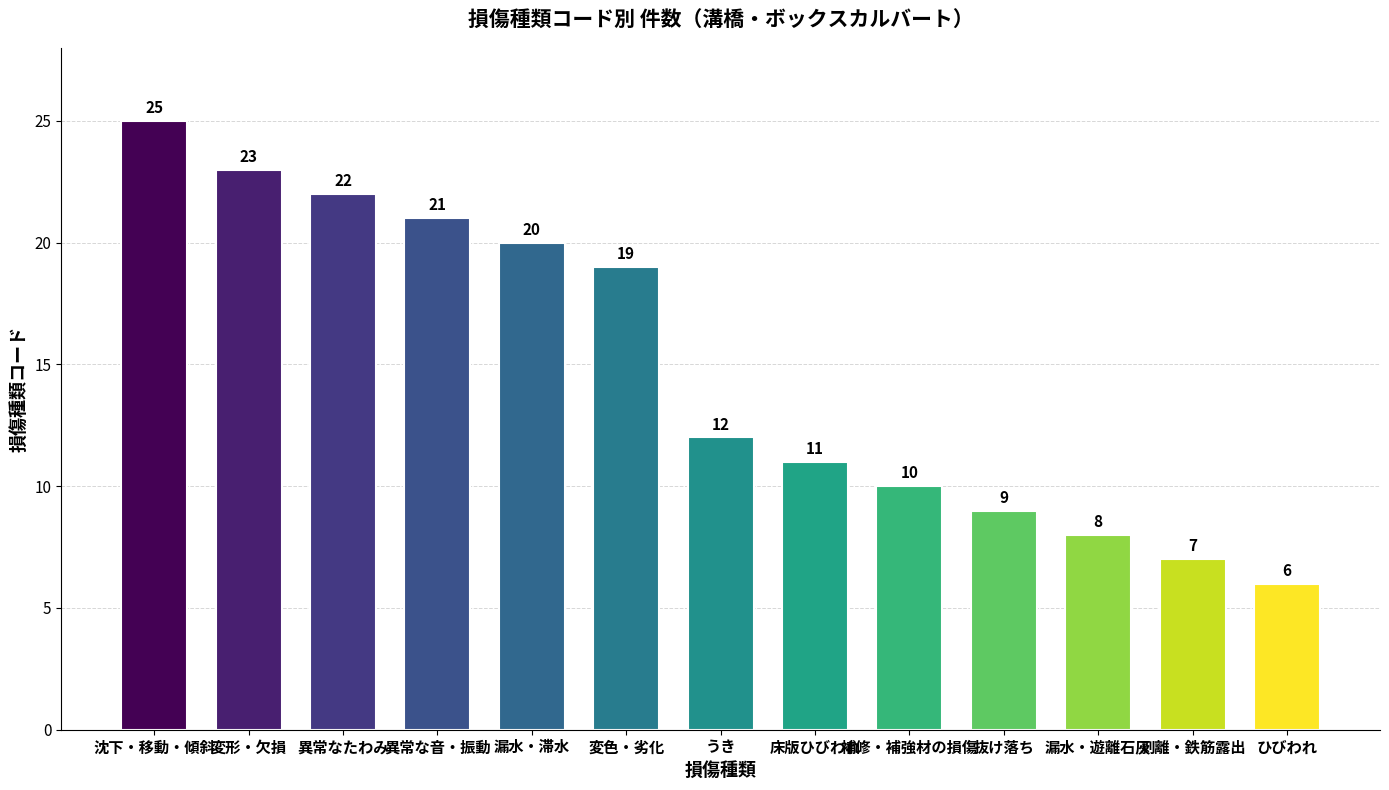

How many values are below 12?

6